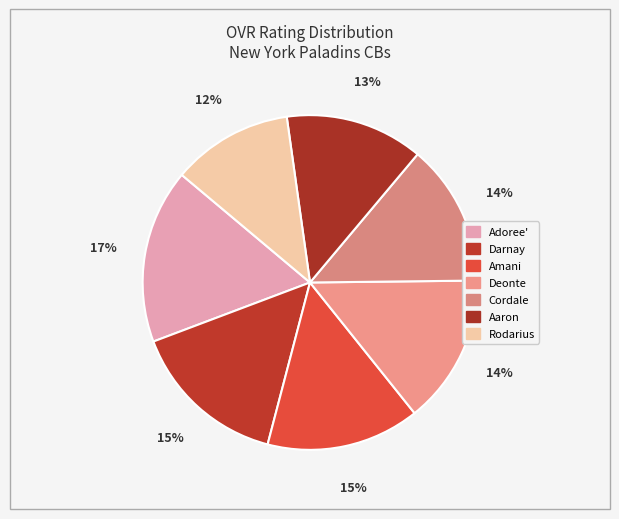

How many segments does this pie chart have?

7